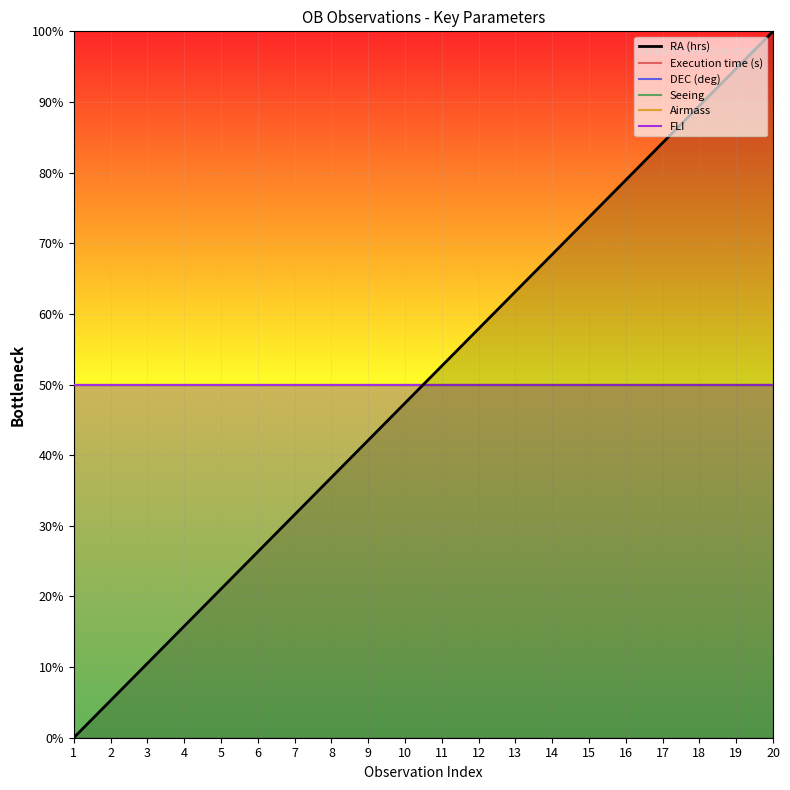

The value of FLI at 7 is 50.0. True or false?

True